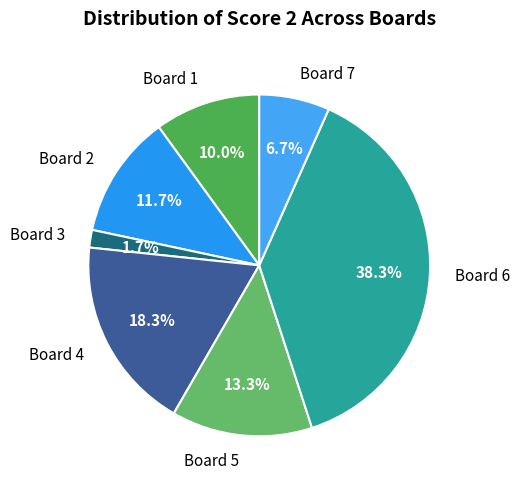

Rank the categories by value from highest to lowest.

Board 6, Board 4, Board 5, Board 2, Board 1, Board 7, Board 3